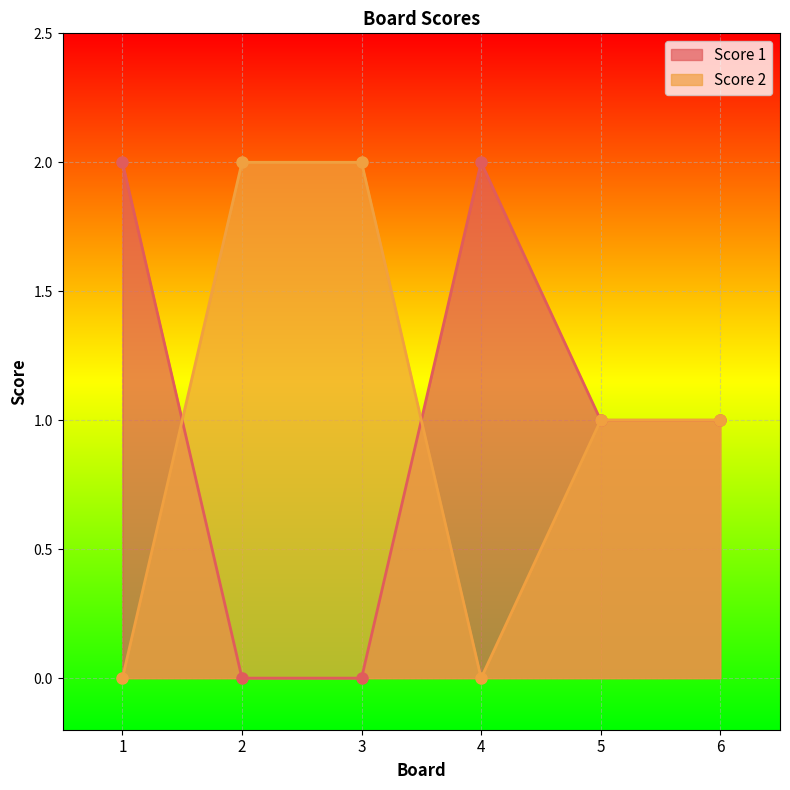

The Score 2 series shows -1 at 4. True or false?

False